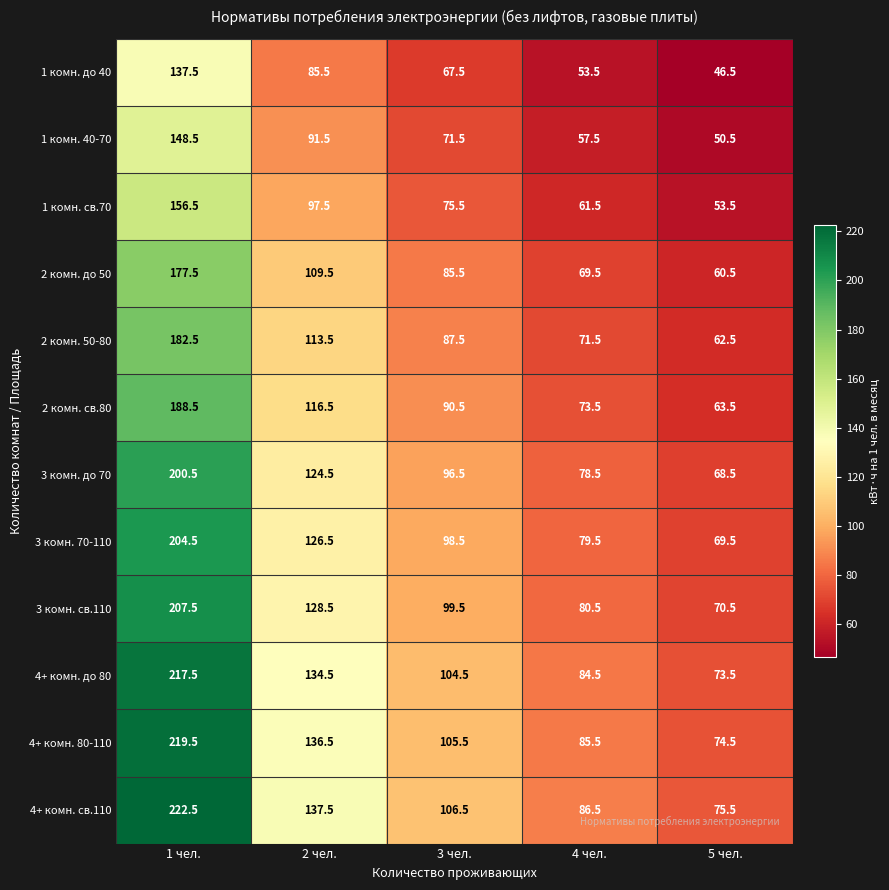

Which category has the lowest value across all series?

5 чел.